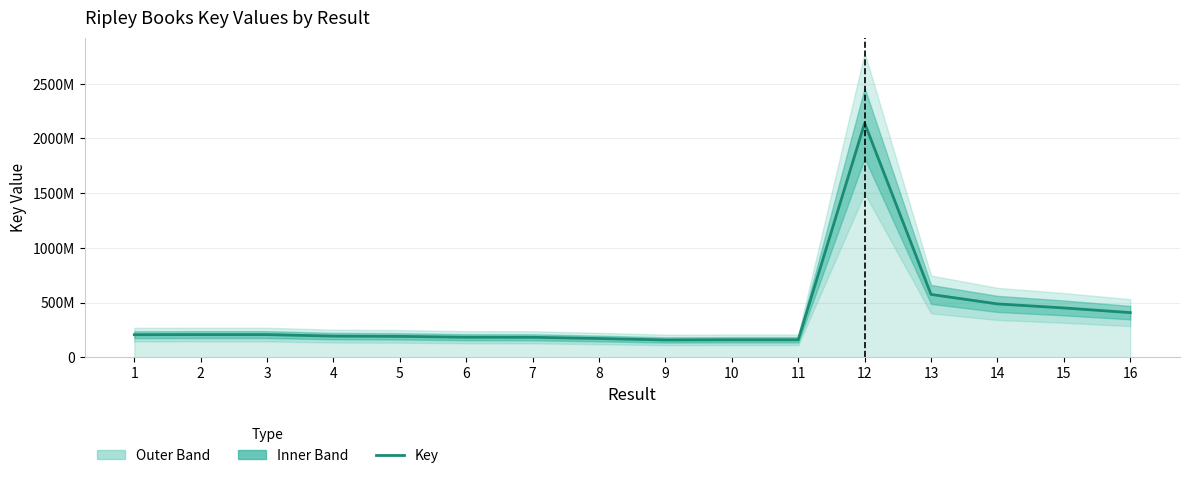

Where is the data nearest to the value 1149930462?

13